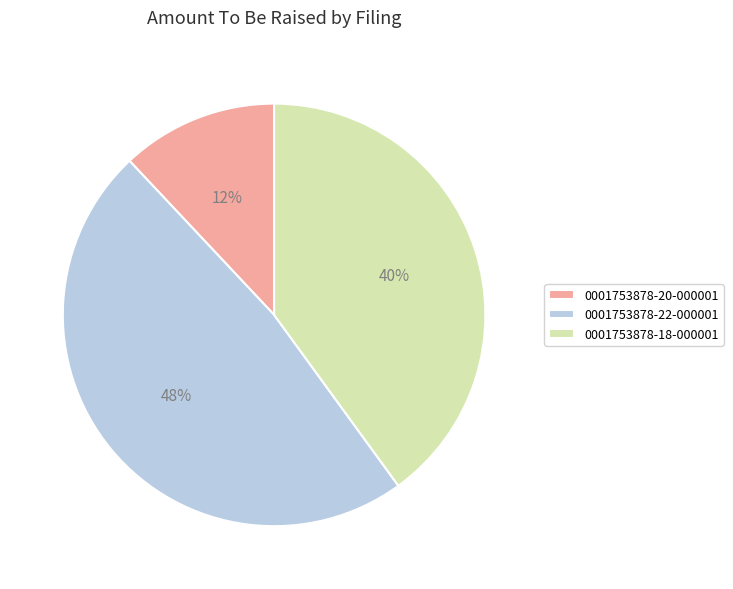

What is the smallest slice in the pie chart?

0001753878-20-000001